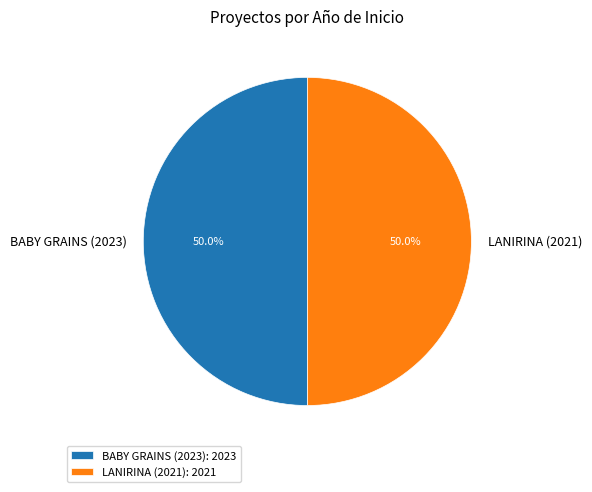

Combined, what portion of the pie is LANIRINA (2021) and BABY GRAINS (2023)?

100.0%